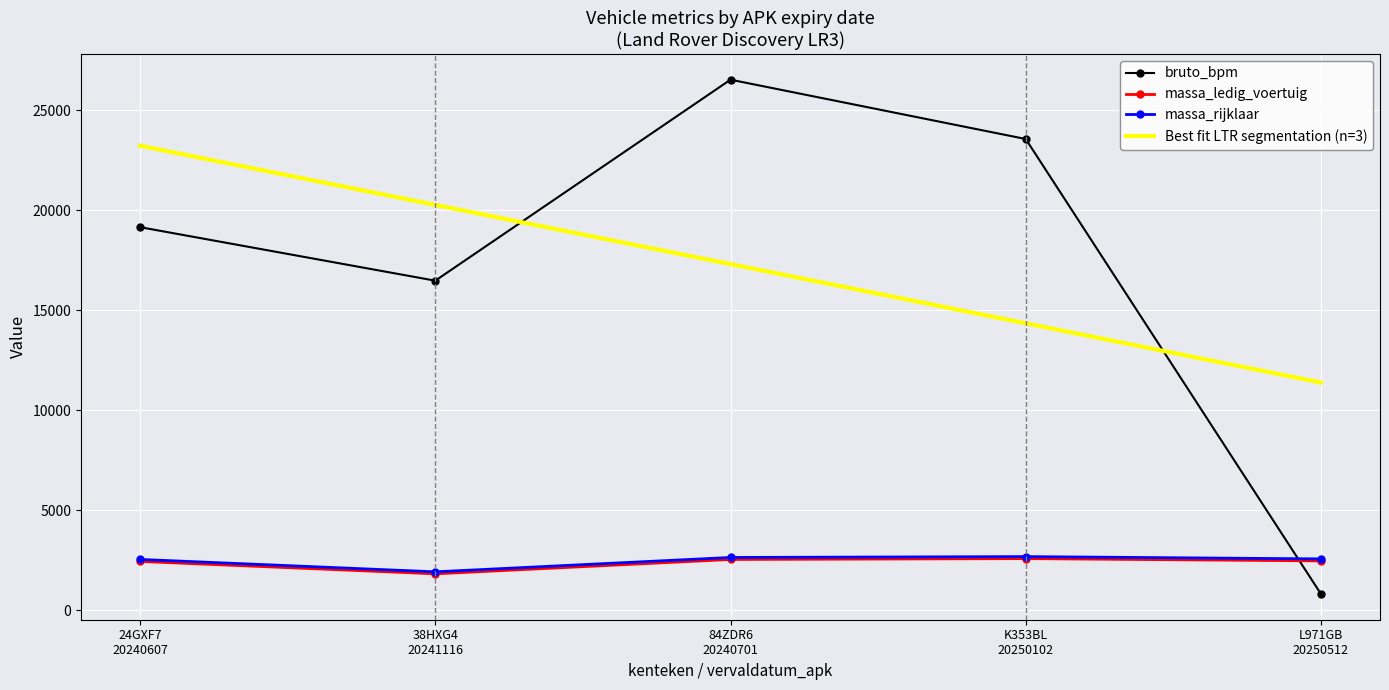

How many times do Best fit LTR segmentation (n=3) and bruto_bpm cross each other?

2